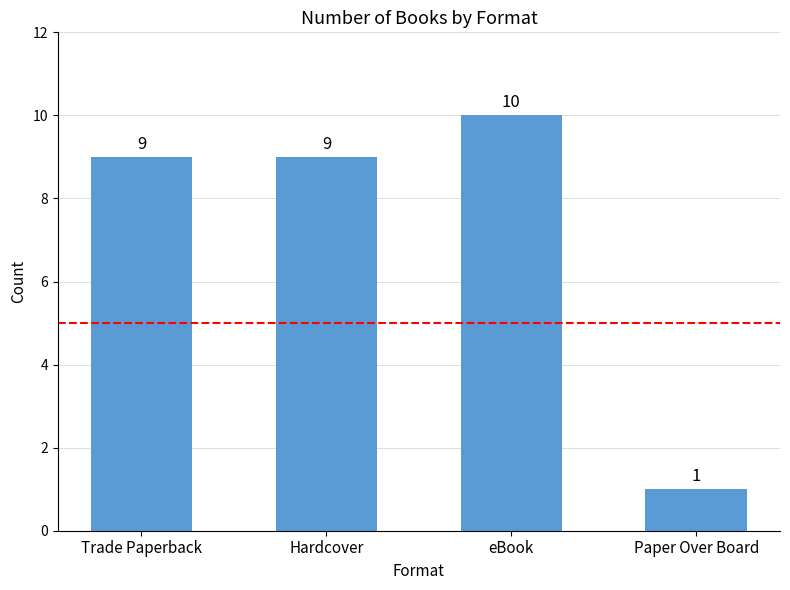

Which label corresponds to the smallest value in the chart?

Paper Over Board